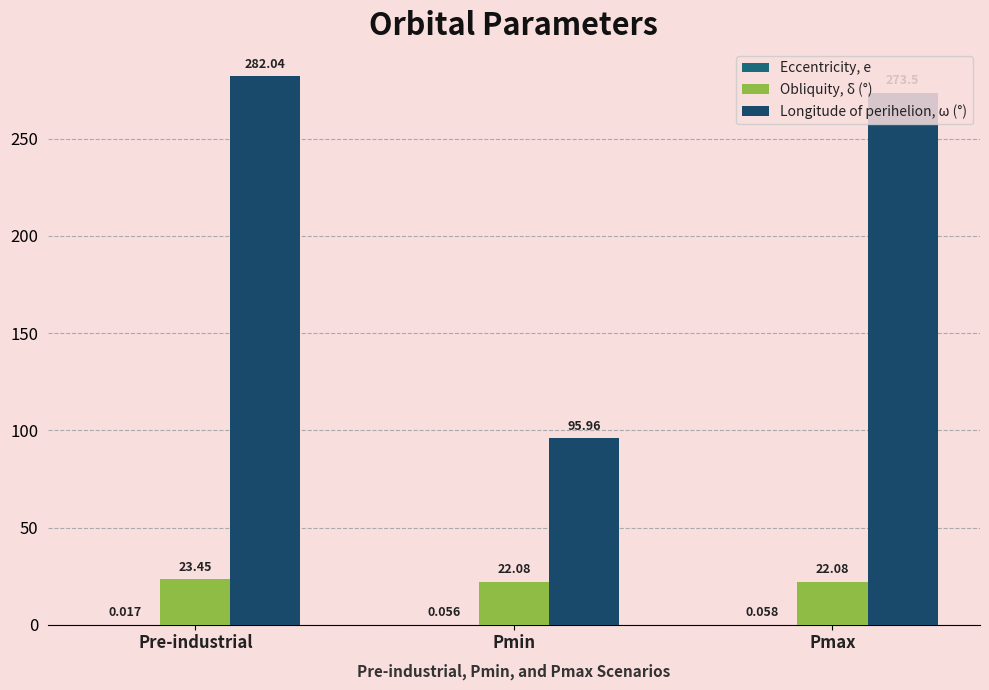

How many categories are shown in the chart?

3